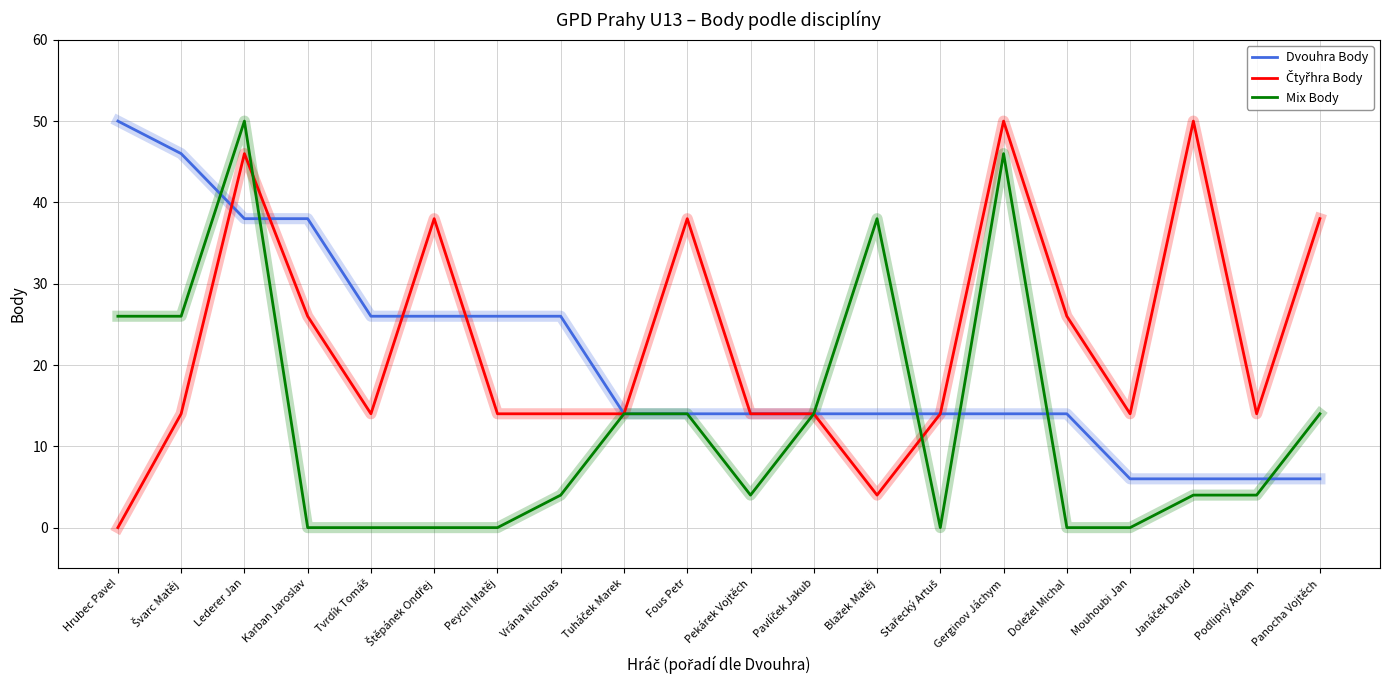

What position from the left is Mouhoubi Jan?

17